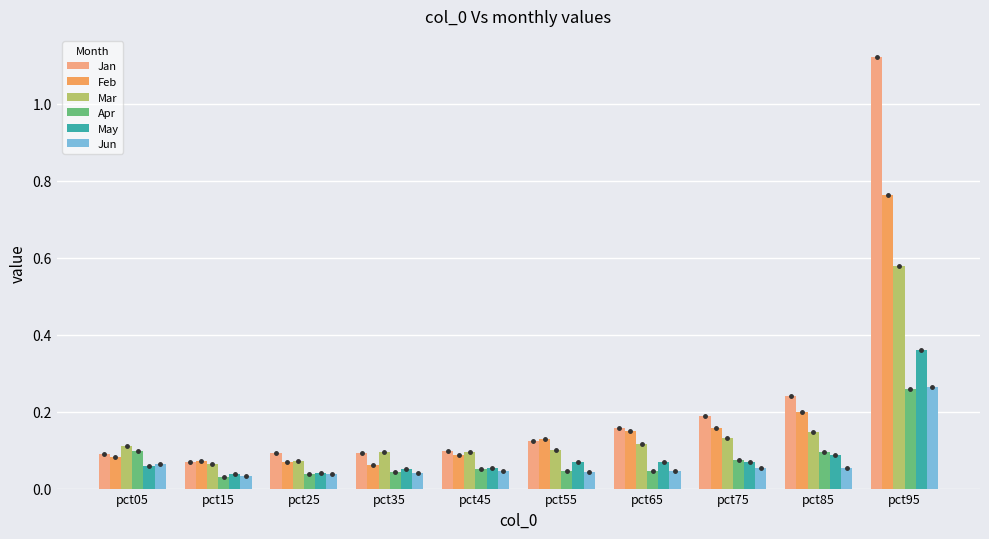

How many May values are between 0 and 1?

10